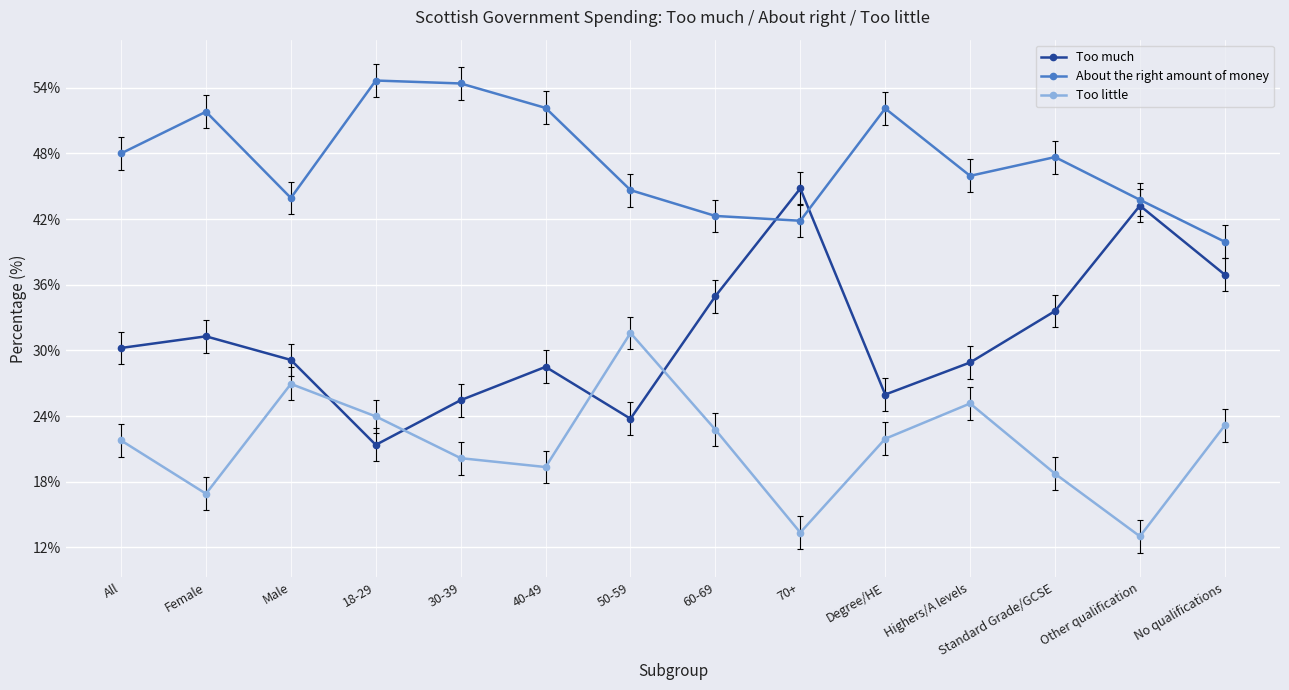

Between which two adjacent categories do Too little and Too much first intersect?

Male and 18-29